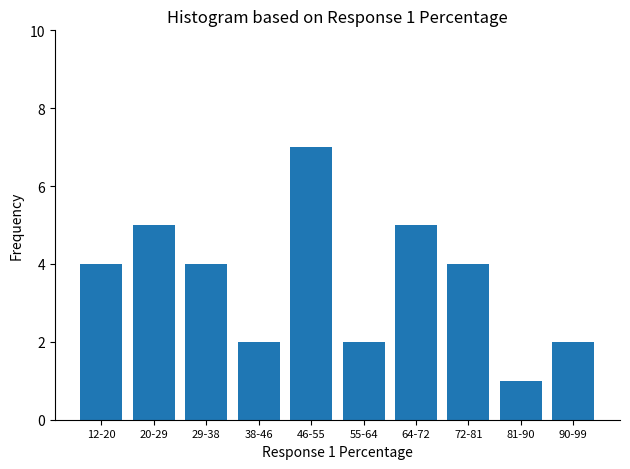

Reading right to left, transcribe all the data shown in this chart.

90-99=2	81-90=1	72-81=4	64-72=5	55-64=2	46-55=7	38-46=2	29-38=4	20-29=5	12-20=4